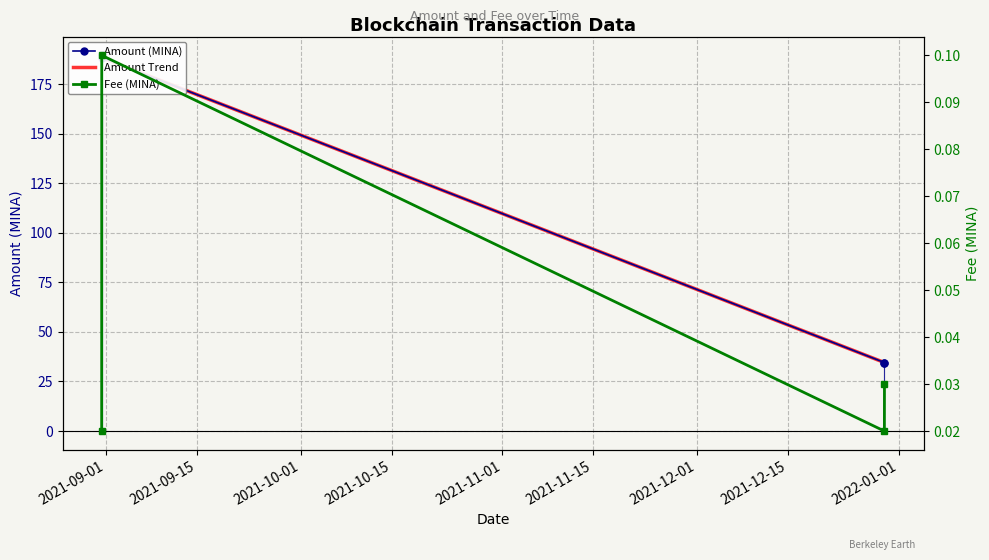

The Fee (MINA) series shows 0.0 at 2021-09-01. True or false?

False